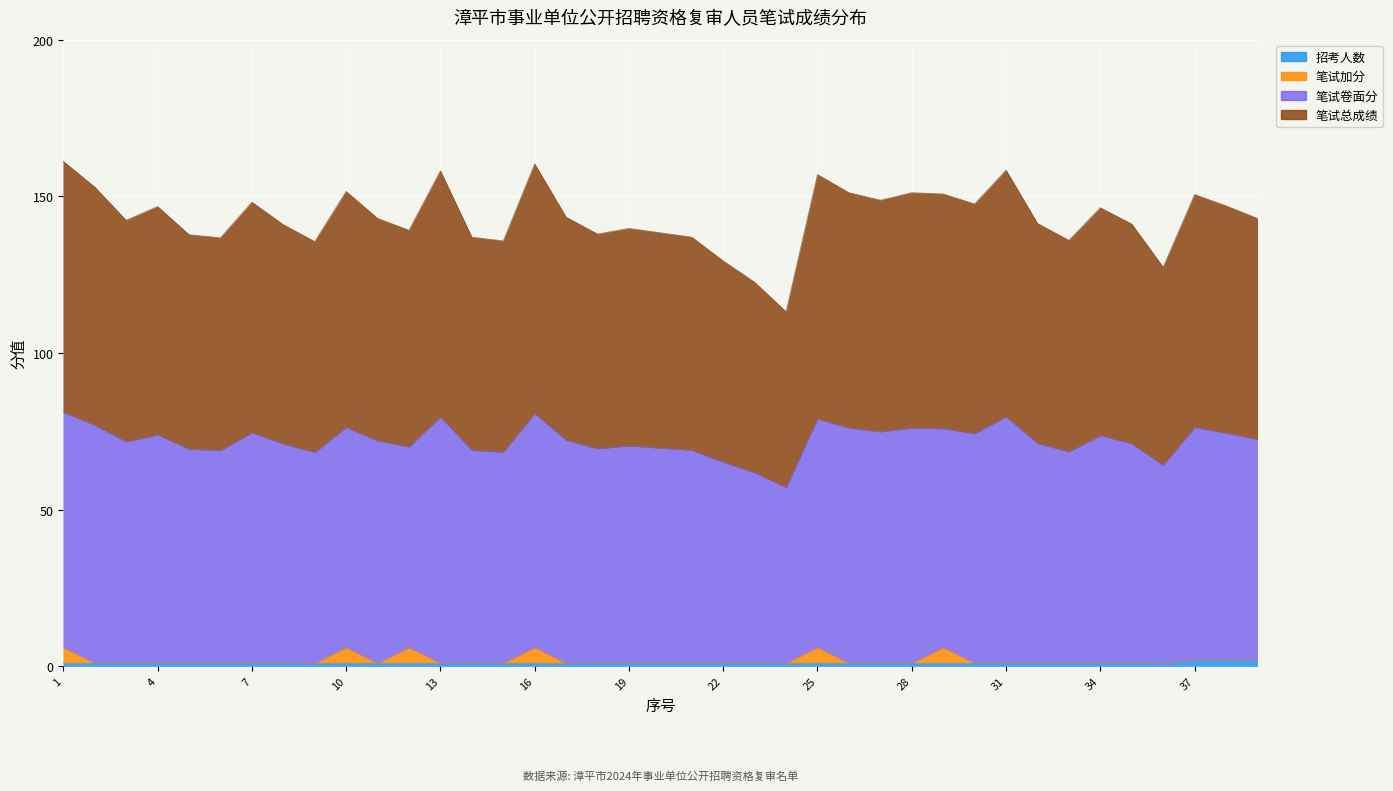

What is the value of the 招考人数 point at the 22nd from the left?

1.0